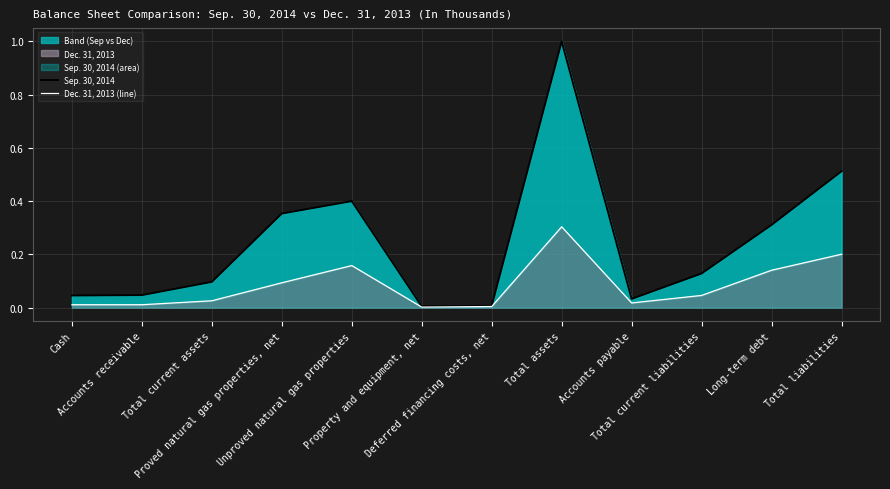

Reading left to right, what are all the values shown in this chart?

Sep. 30, 2014: Cash=0.0	Accounts receivable=0.0	Total current assets=0.1	Proved natural gas properties, net=0.4	Unproved natural gas properties=0.4	Property and equipment, net=0.0	Deferred financing costs, net=0.0	Total assets=1.0	Accounts payable=0.0	Total current liabilities=0.1	Long-term debt=0.3	Total liabilities=0.5
Dec. 31, 2013 (line): Cash=0.0	Accounts receivable=0.0	Total current assets=0.0	Proved natural gas properties, net=0.1	Unproved natural gas properties=0.2	Property and equipment, net=0.0	Deferred financing costs, net=0.0	Total assets=0.3	Accounts payable=0.0	Total current liabilities=0.0	Long-term debt=0.1	Total liabilities=0.2